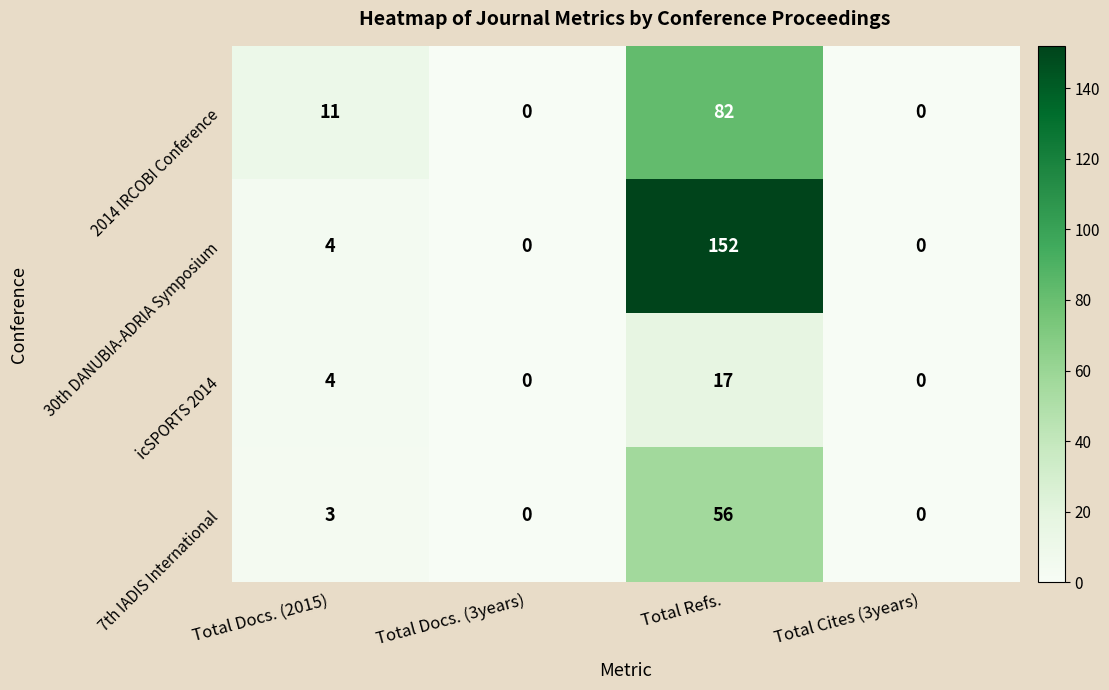

What is the difference between the maximum and minimum values in the 30th DANUBIA-ADRIA Symposium series?

152